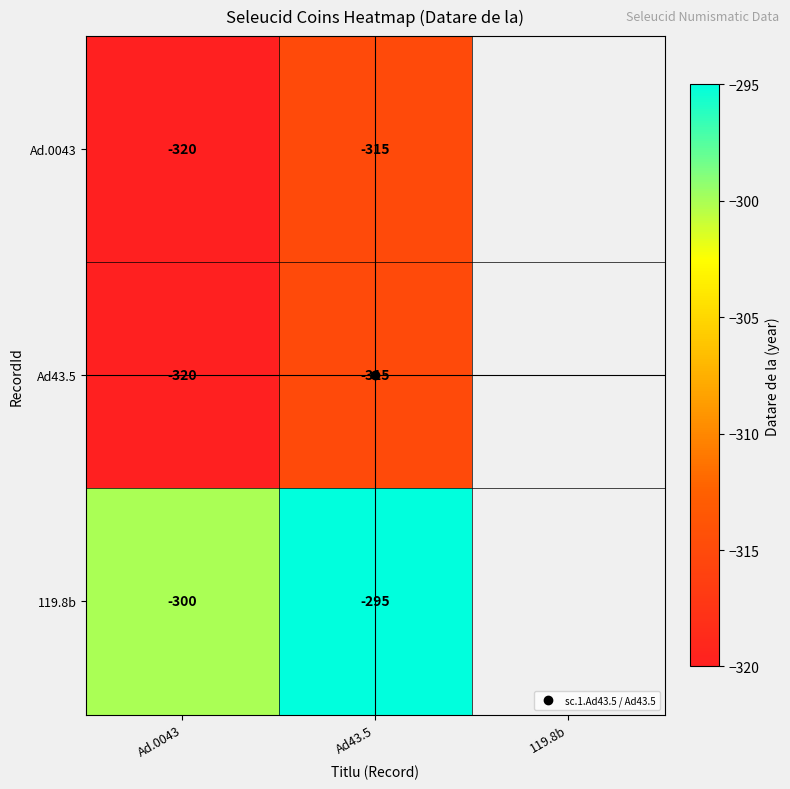

The value of Ad43.5 at 119.8b is -193. True or false?

False